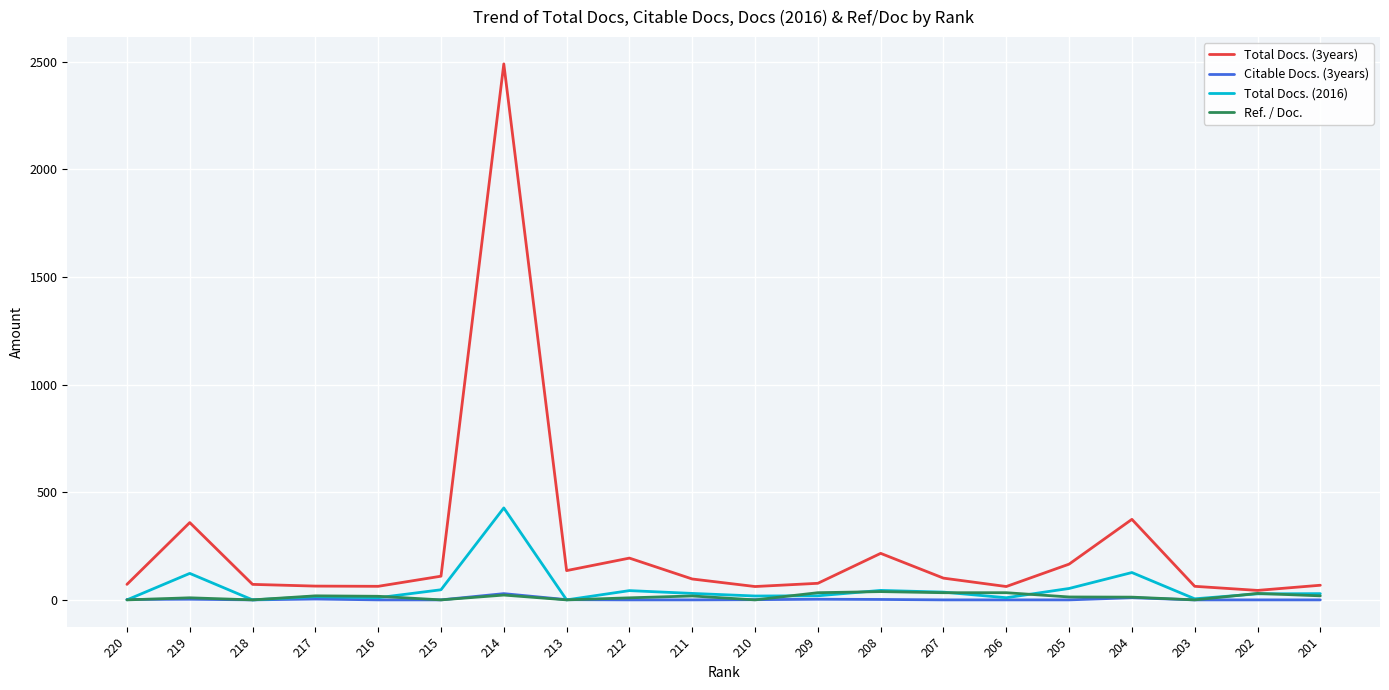

What is the maximum value for Total Docs. (3years)?

2489.0